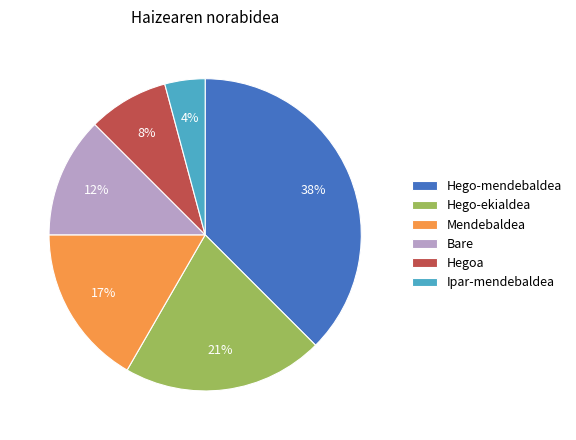

Does Hego-ekialdea account for over 50% of the chart?

No